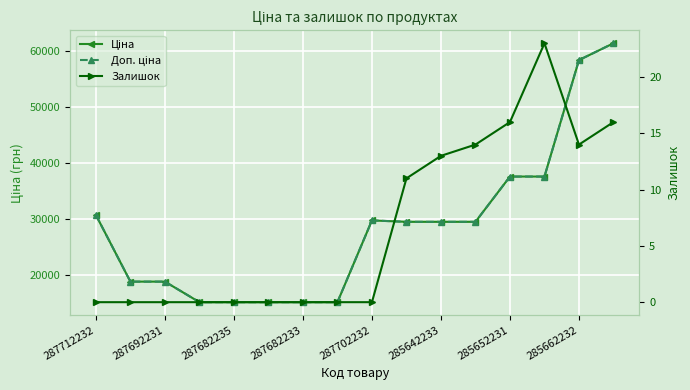

What is the difference between the highest and lowest values at 287702232?

29747.2